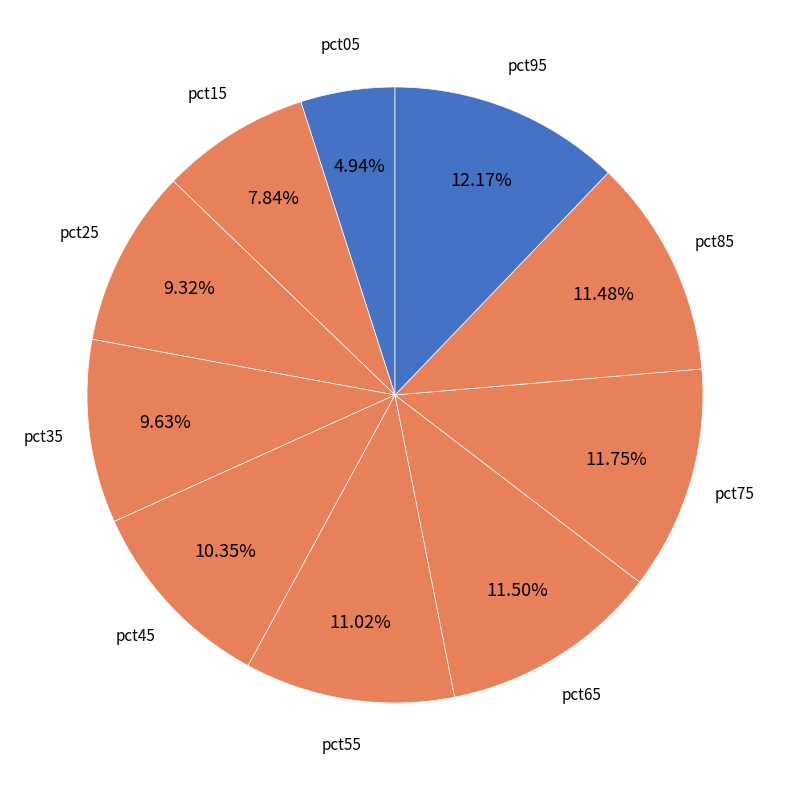

Does pct55 account for over 50% of the chart?

No